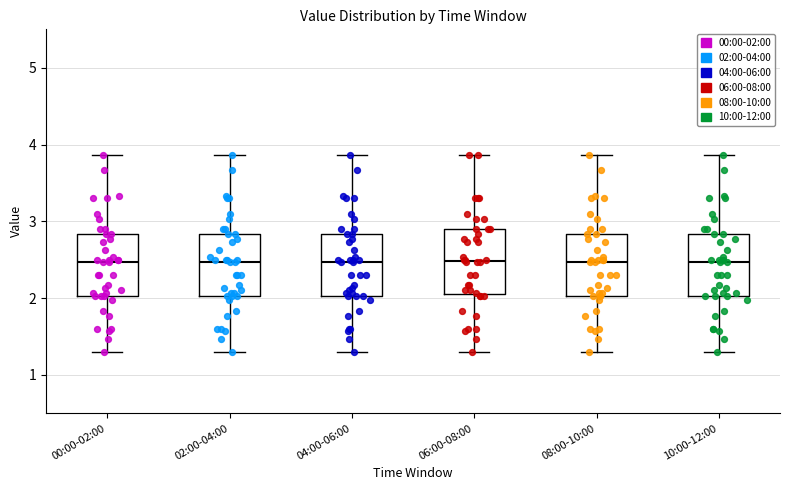

Reading left to right, read every box against the y-axis: the position of its median line, the range the box covers, and the ends of its whiskers. The values are not printed on the chart, so give them approximately, as read against the axis.

00:00-02:00: median 2.5, box 2.0 to 2.8, whiskers 1.3 to 3.9
02:00-04:00: median 2.5, box 2.0 to 2.8, whiskers 1.3 to 3.9
04:00-06:00: median 2.5, box 2.0 to 2.8, whiskers 1.3 to 3.9
06:00-08:00: median 2.5, box 2.1 to 2.9, whiskers 1.3 to 3.9
08:00-10:00: median 2.5, box 2.0 to 2.8, whiskers 1.3 to 3.9
10:00-12:00: median 2.5, box 2.0 to 2.8, whiskers 1.3 to 3.9